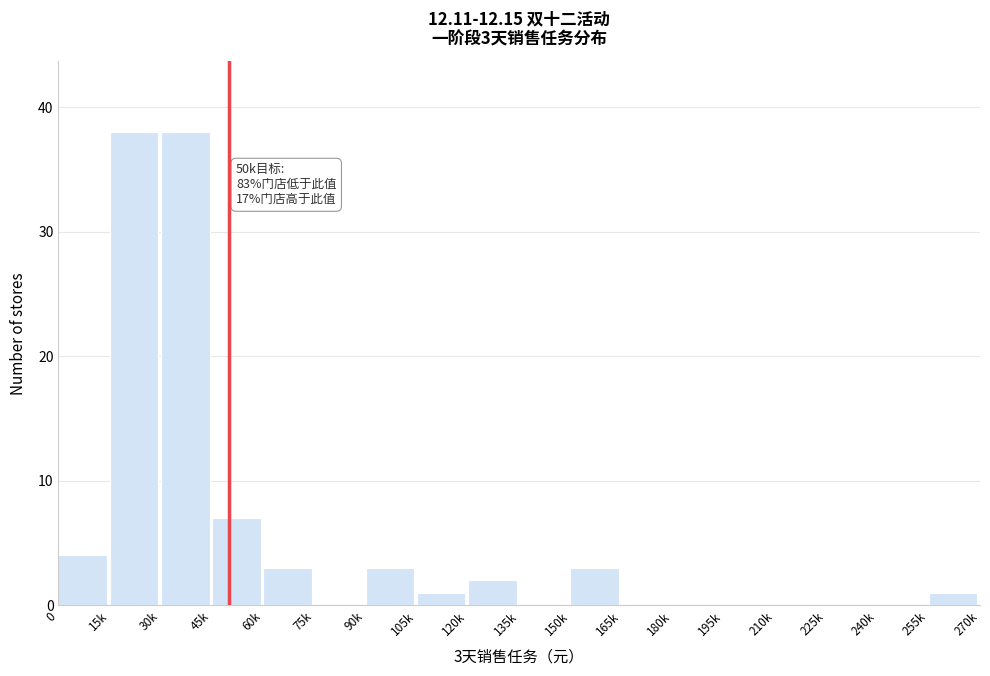

Reading right to left, transcribe all the data shown in this chart.

255k=1	240k=0	225k=0	210k=0	195k=0	180k=0	165k=0	150k=3	135k=0	120k=2	105k=1	90k=3	75k=0	60k=3	45k=7	30k=38	15k=38	0=4